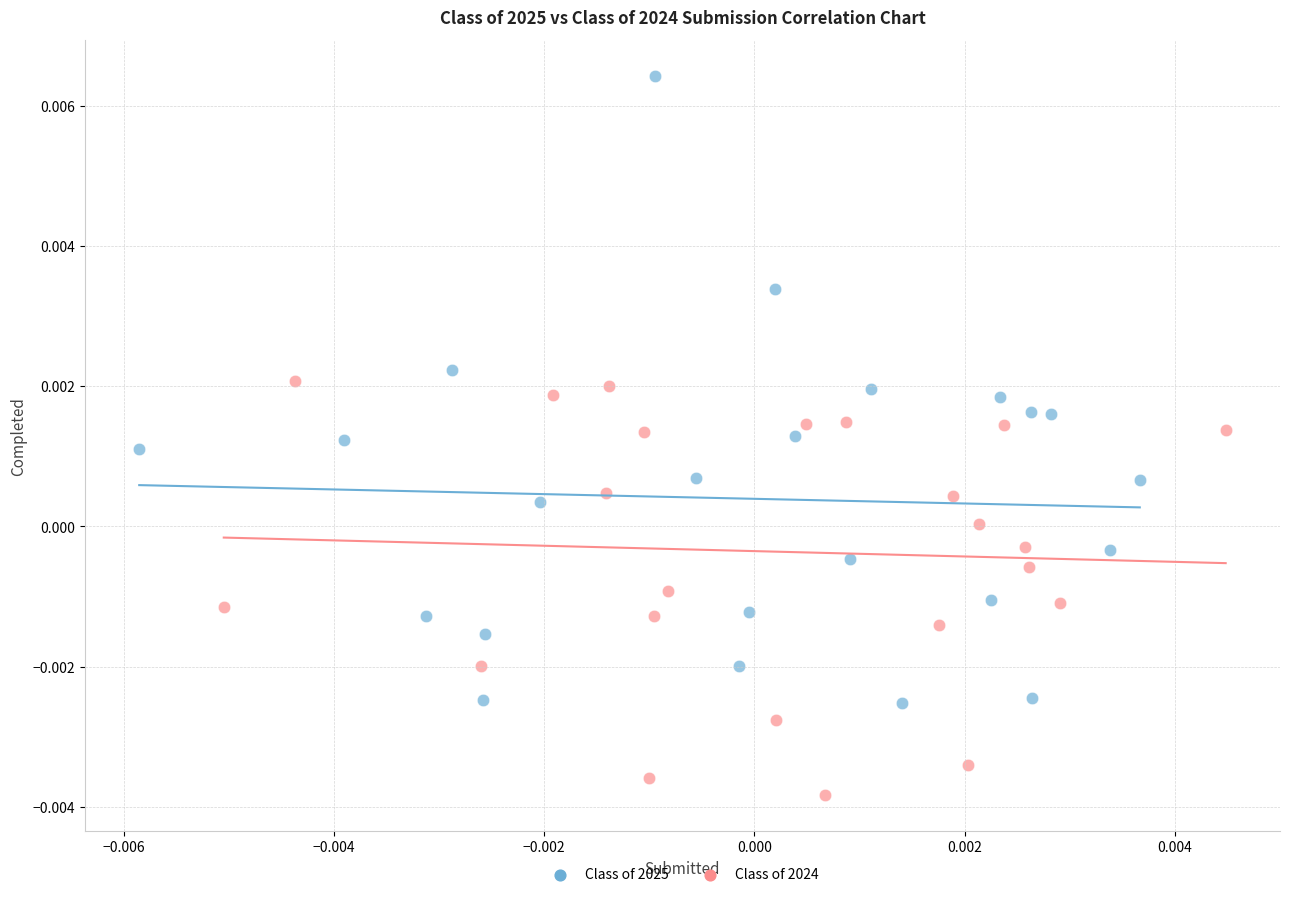

Which series has the largest Y range (max minus min)?

Class of 2025